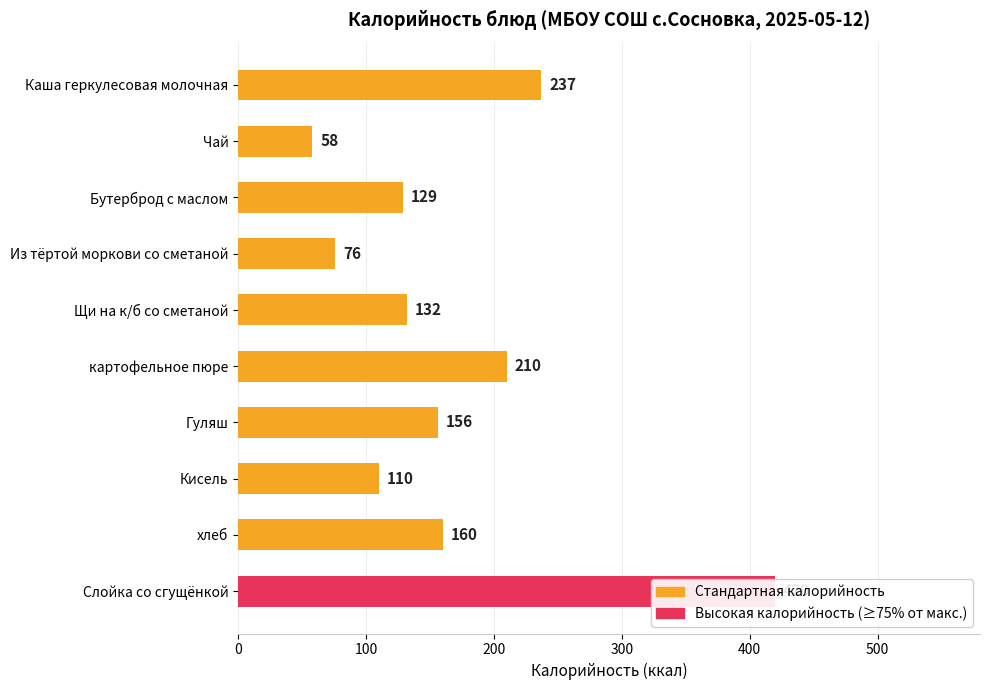

How many values are below 156?

5